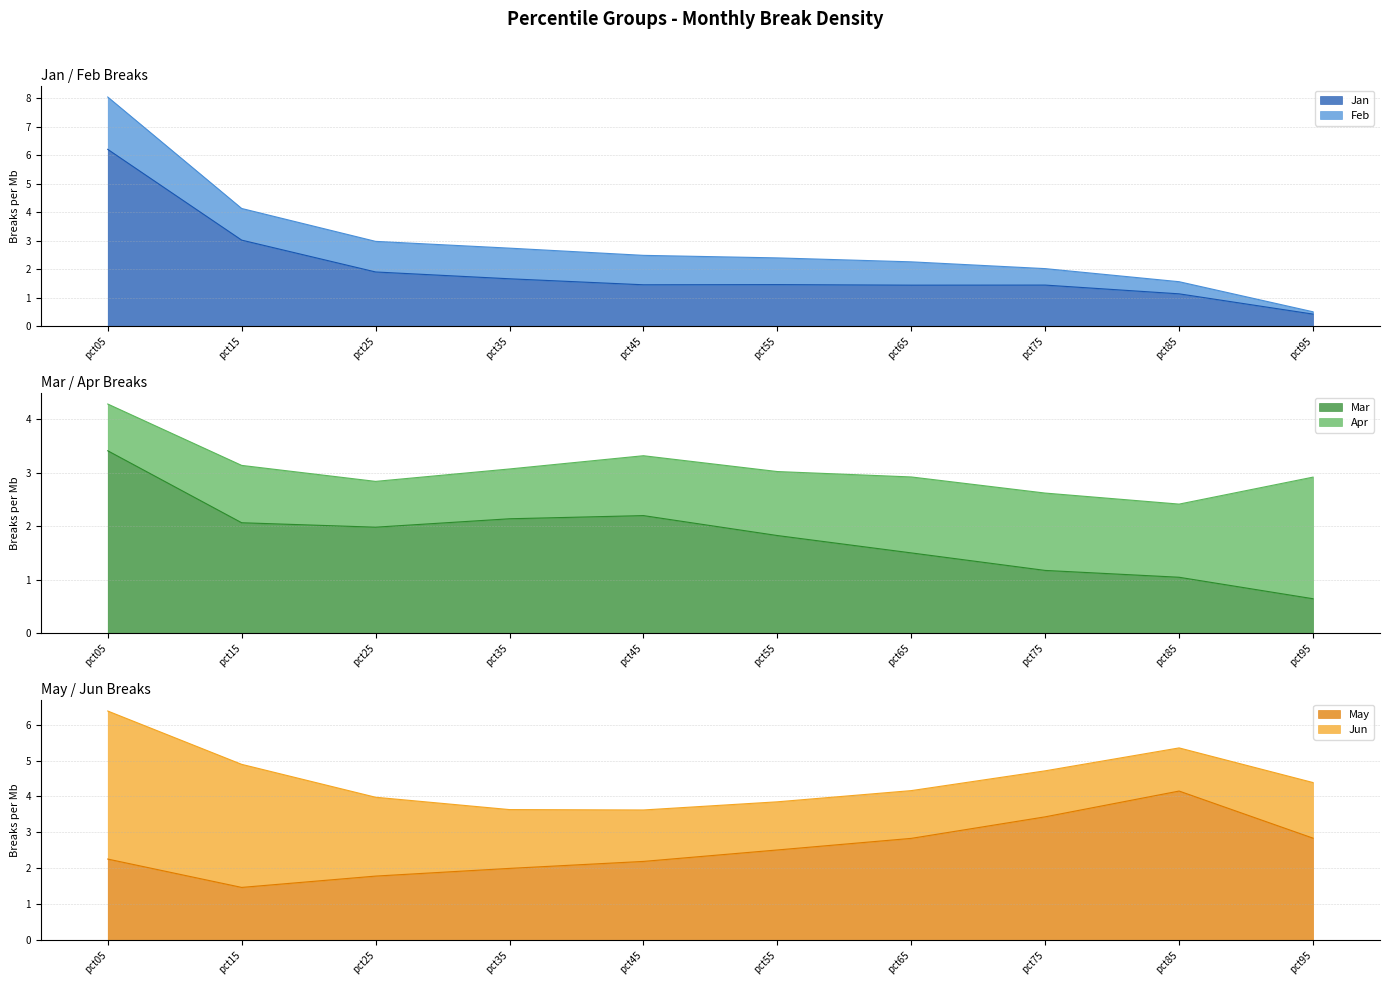

True or false: May has more than 1 interior local peaks.

False